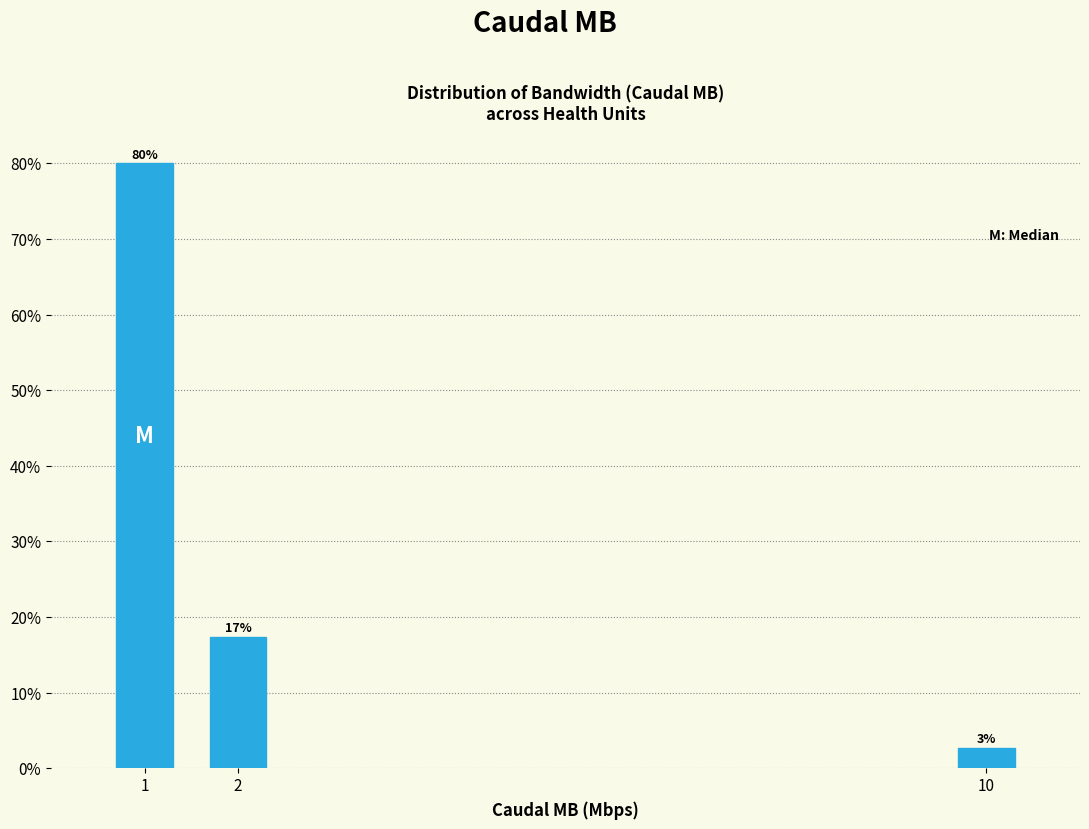

How many bars are there in total?

3